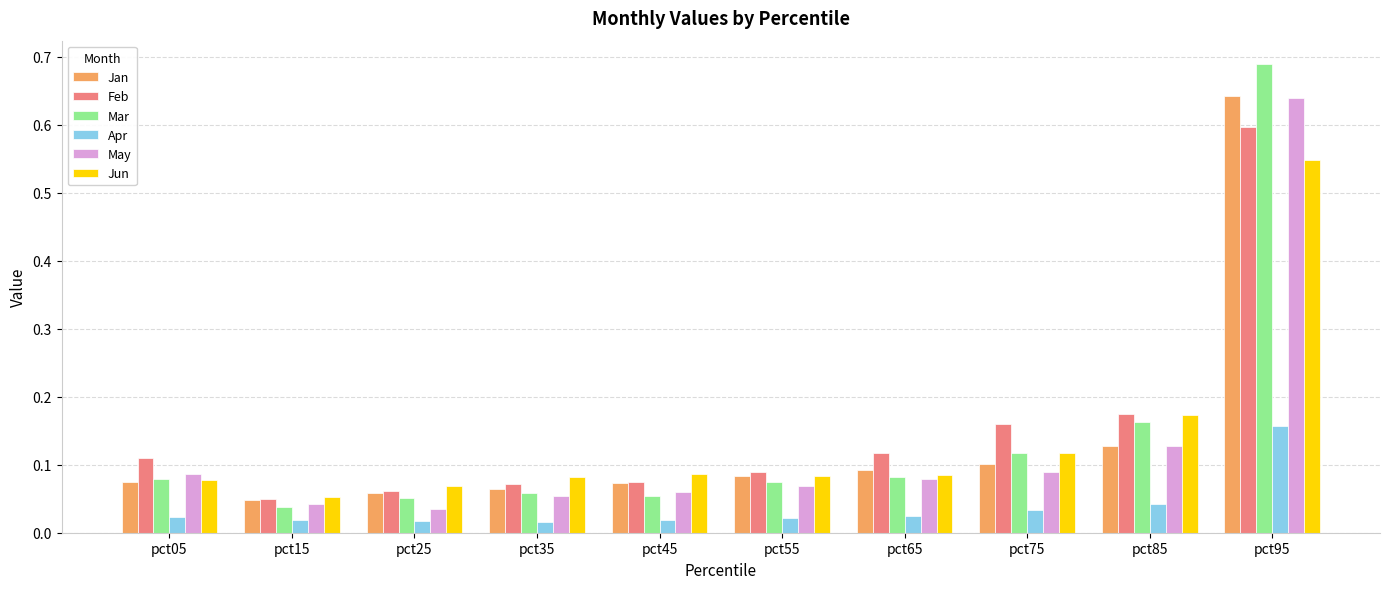

At which label does Jun reach its peak?

pct95